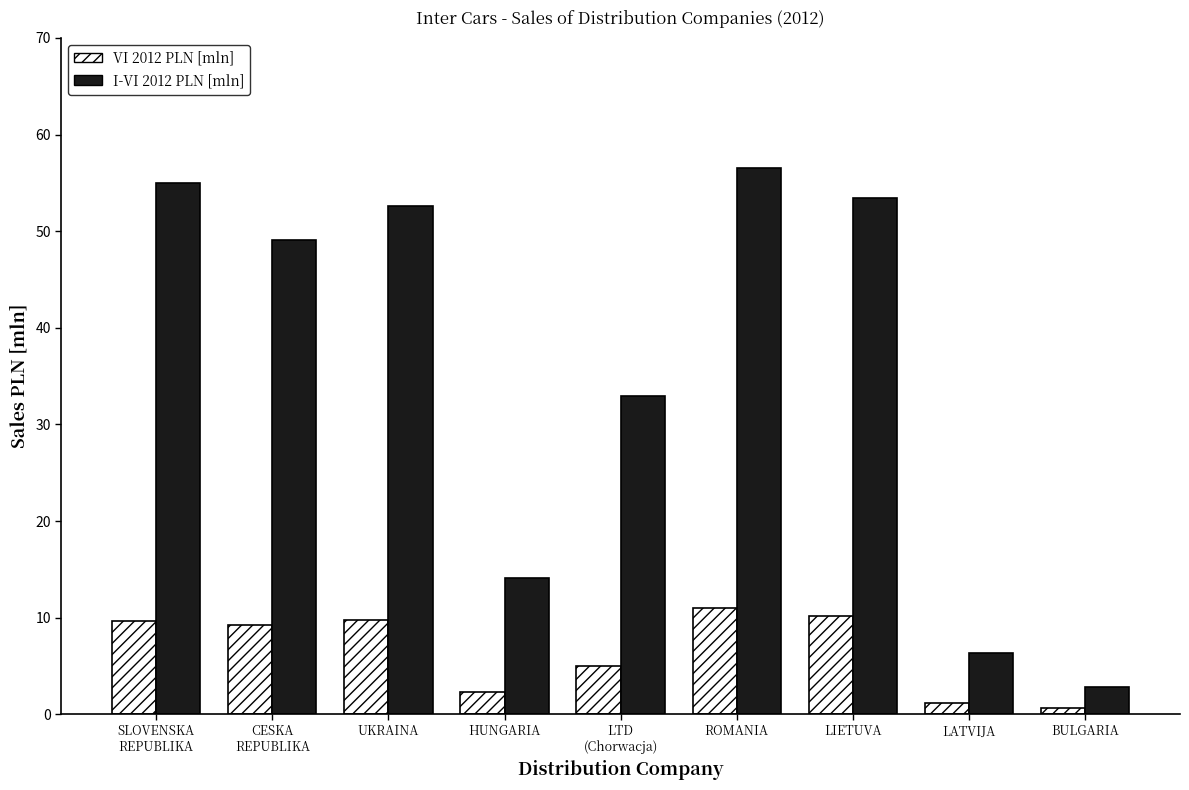

Which category has the lowest value in the I-VI 2012 PLN [mln] series?

BULGARIA